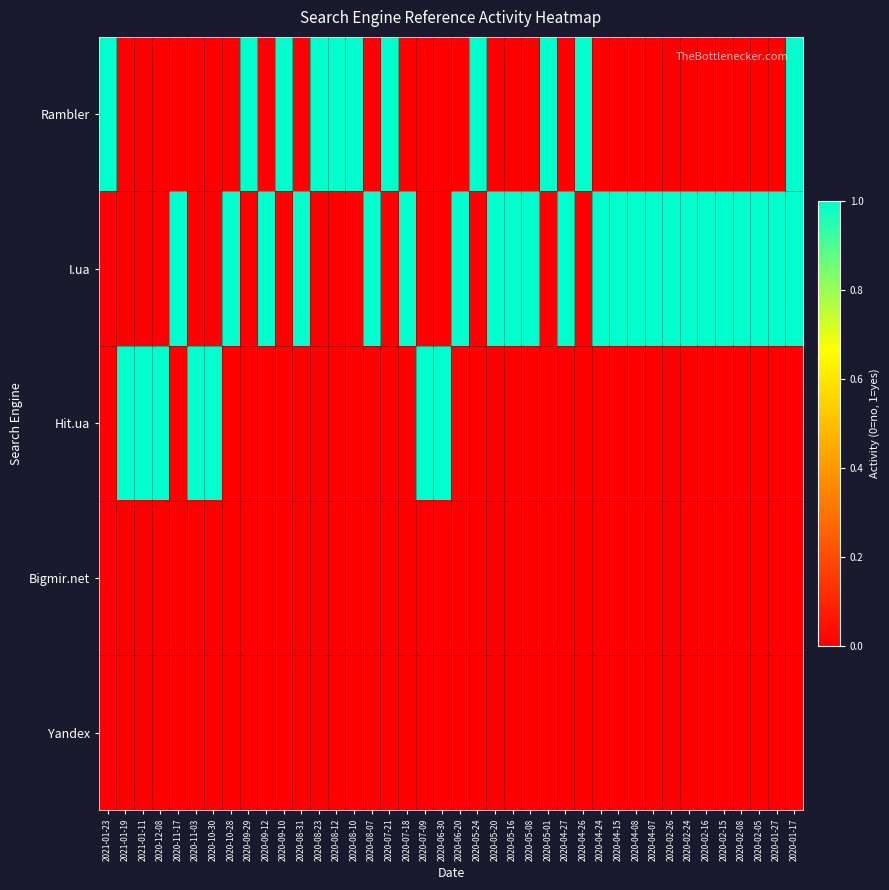

Reading left to right, what are all the values shown in this chart?

Rambler: 2021-01-23=1	2021-01-19=0	2021-01-11=0	2020-12-08=0	2020-11-17=0	2020-11-03=0	2020-10-30=0	2020-10-28=0	2020-09-29=1	2020-09-12=0	2020-09-10=1	2020-08-31=0	2020-08-23=1	2020-08-12=1	2020-08-10=1	2020-08-07=0	2020-07-21=1	2020-07-18=0	2020-07-09=0	2020-06-30=0	2020-06-20=0	2020-05-24=1	2020-05-20=0	2020-05-16=0	2020-05-08=0	2020-05-01=1	2020-04-27=0	2020-04-26=1	2020-04-24=0	2020-04-15=0	2020-04-08=0	2020-04-07=0	2020-02-26=0	2020-02-24=0	2020-02-16=0	2020-02-15=0	2020-02-08=0	2020-02-05=0	2020-01-27=0	2020-01-17=1
I.ua: 2021-01-23=0	2021-01-19=0	2021-01-11=0	2020-12-08=0	2020-11-17=1	2020-11-03=0	2020-10-30=0	2020-10-28=1	2020-09-29=0	2020-09-12=1	2020-09-10=0	2020-08-31=1	2020-08-23=0	2020-08-12=0	2020-08-10=0	2020-08-07=1	2020-07-21=0	2020-07-18=1	2020-07-09=0	2020-06-30=0	2020-06-20=1	2020-05-24=0	2020-05-20=1	2020-05-16=1	2020-05-08=1	2020-05-01=0	2020-04-27=1	2020-04-26=0	2020-04-24=1	2020-04-15=1	2020-04-08=1	2020-04-07=1	2020-02-26=1	2020-02-24=1	2020-02-16=1	2020-02-15=1	2020-02-08=1	2020-02-05=1	2020-01-27=1	2020-01-17=1
Hit.ua: 2021-01-23=0	2021-01-19=1	2021-01-11=1	2020-12-08=1	2020-11-17=0	2020-11-03=1	2020-10-30=1	2020-10-28=0	2020-09-29=0	2020-09-12=0	2020-09-10=0	2020-08-31=0	2020-08-23=0	2020-08-12=0	2020-08-10=0	2020-08-07=0	2020-07-21=0	2020-07-18=0	2020-07-09=1	2020-06-30=1	2020-06-20=0	2020-05-24=0	2020-05-20=0	2020-05-16=0	2020-05-08=0	2020-05-01=0	2020-04-27=0	2020-04-26=0	2020-04-24=0	2020-04-15=0	2020-04-08=0	2020-04-07=0	2020-02-26=0	2020-02-24=0	2020-02-16=0	2020-02-15=0	2020-02-08=0	2020-02-05=0	2020-01-27=0	2020-01-17=0
Bigmir.net: 2021-01-23=0	2021-01-19=0	2021-01-11=0	2020-12-08=0	2020-11-17=0	2020-11-03=0	2020-10-30=0	2020-10-28=0	2020-09-29=0	2020-09-12=0	2020-09-10=0	2020-08-31=0	2020-08-23=0	2020-08-12=0	2020-08-10=0	2020-08-07=0	2020-07-21=0	2020-07-18=0	2020-07-09=0	2020-06-30=0	2020-06-20=0	2020-05-24=0	2020-05-20=0	2020-05-16=0	2020-05-08=0	2020-05-01=0	2020-04-27=0	2020-04-26=0	2020-04-24=0	2020-04-15=0	2020-04-08=0	2020-04-07=0	2020-02-26=0	2020-02-24=0	2020-02-16=0	2020-02-15=0	2020-02-08=0	2020-02-05=0	2020-01-27=0	2020-01-17=0
Yandex: 2021-01-23=0	2021-01-19=0	2021-01-11=0	2020-12-08=0	2020-11-17=0	2020-11-03=0	2020-10-30=0	2020-10-28=0	2020-09-29=0	2020-09-12=0	2020-09-10=0	2020-08-31=0	2020-08-23=0	2020-08-12=0	2020-08-10=0	2020-08-07=0	2020-07-21=0	2020-07-18=0	2020-07-09=0	2020-06-30=0	2020-06-20=0	2020-05-24=0	2020-05-20=0	2020-05-16=0	2020-05-08=0	2020-05-01=0	2020-04-27=0	2020-04-26=0	2020-04-24=0	2020-04-15=0	2020-04-08=0	2020-04-07=0	2020-02-26=0	2020-02-24=0	2020-02-16=0	2020-02-15=0	2020-02-08=0	2020-02-05=0	2020-01-27=0	2020-01-17=0